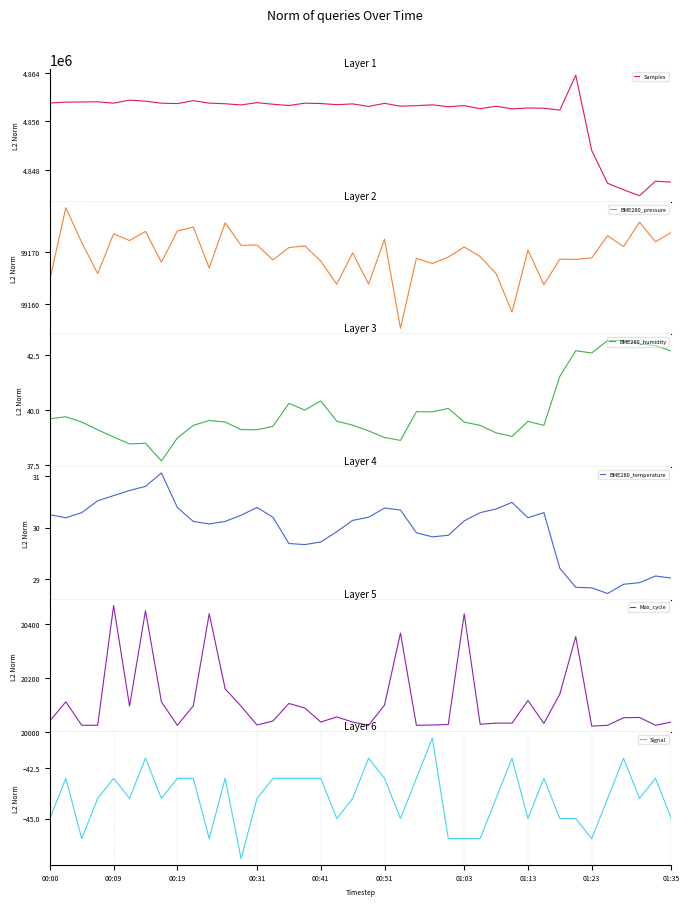

Between 23 and 27, which series saw the biggest shift?

Samples